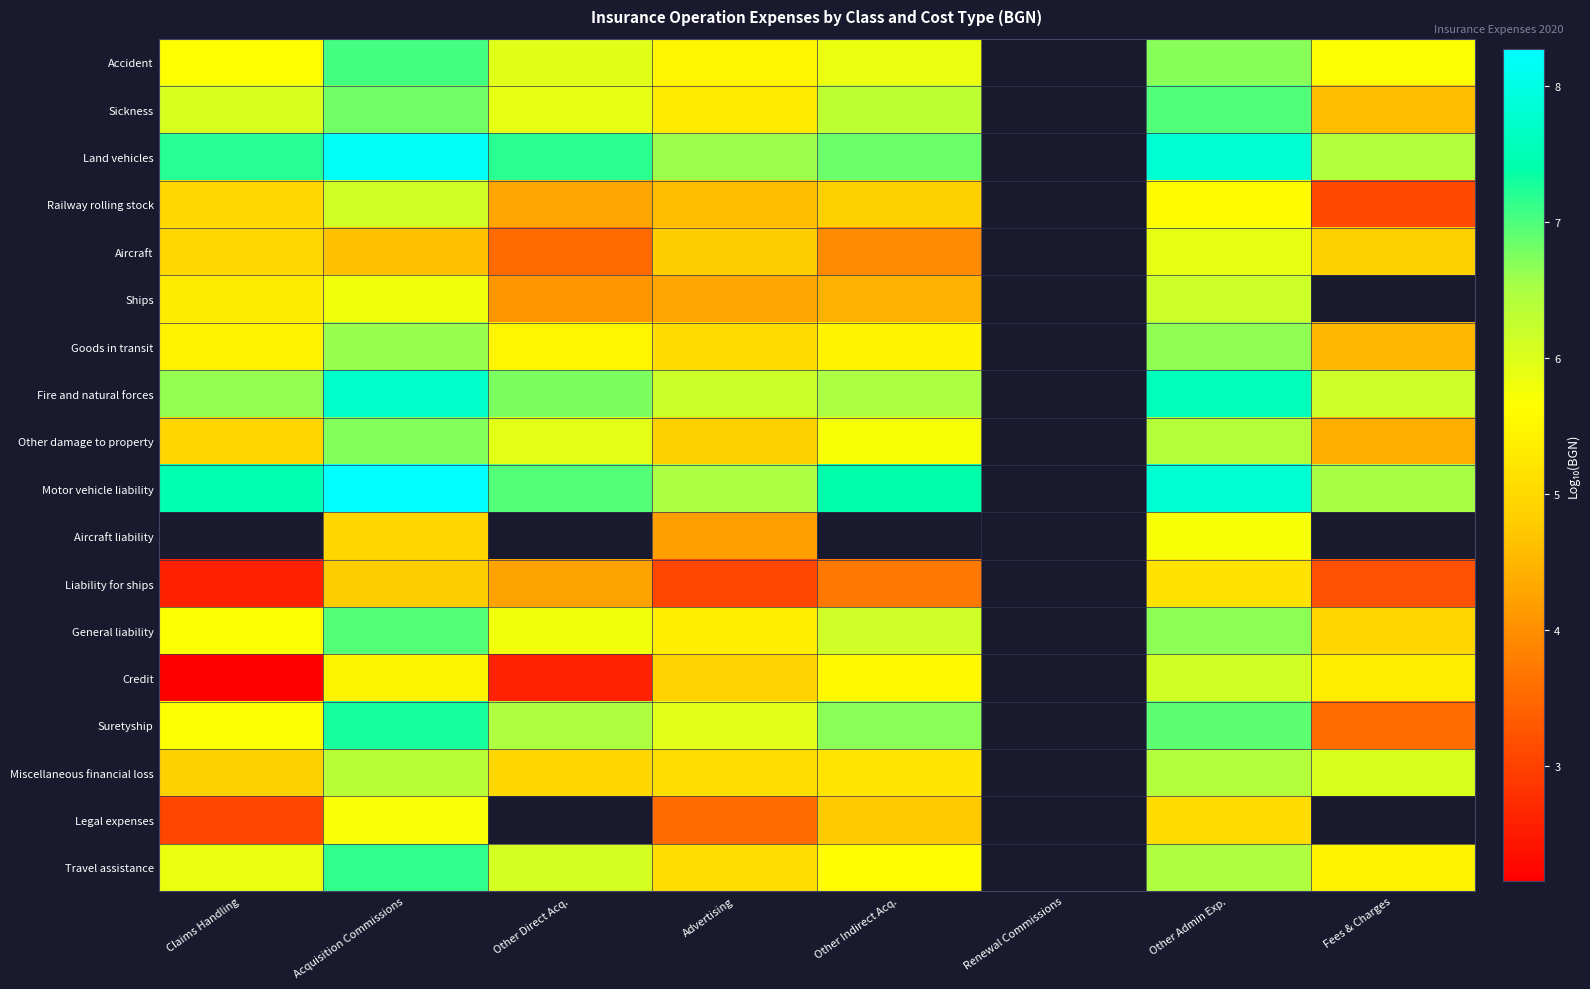

What is the greatest value displayed?

8.3